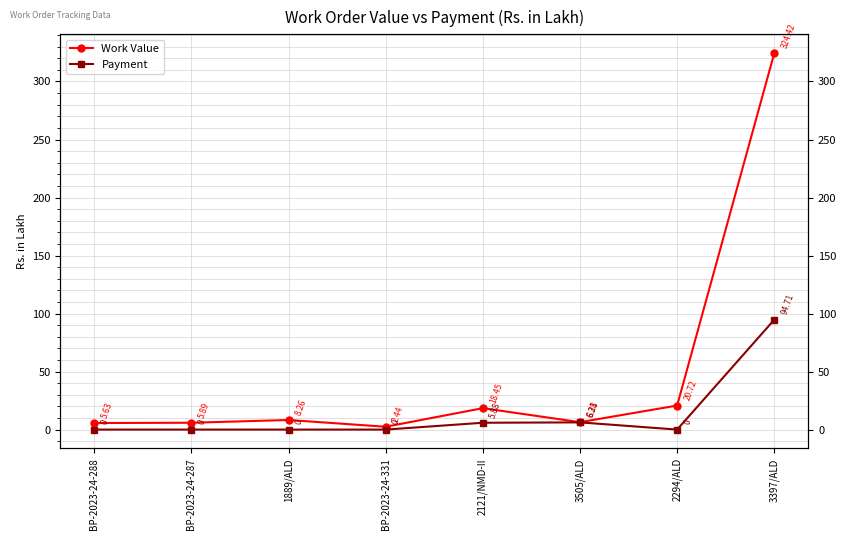

At 3505/ALD, list the series in order from smallest to largest.

Payment, Work Value